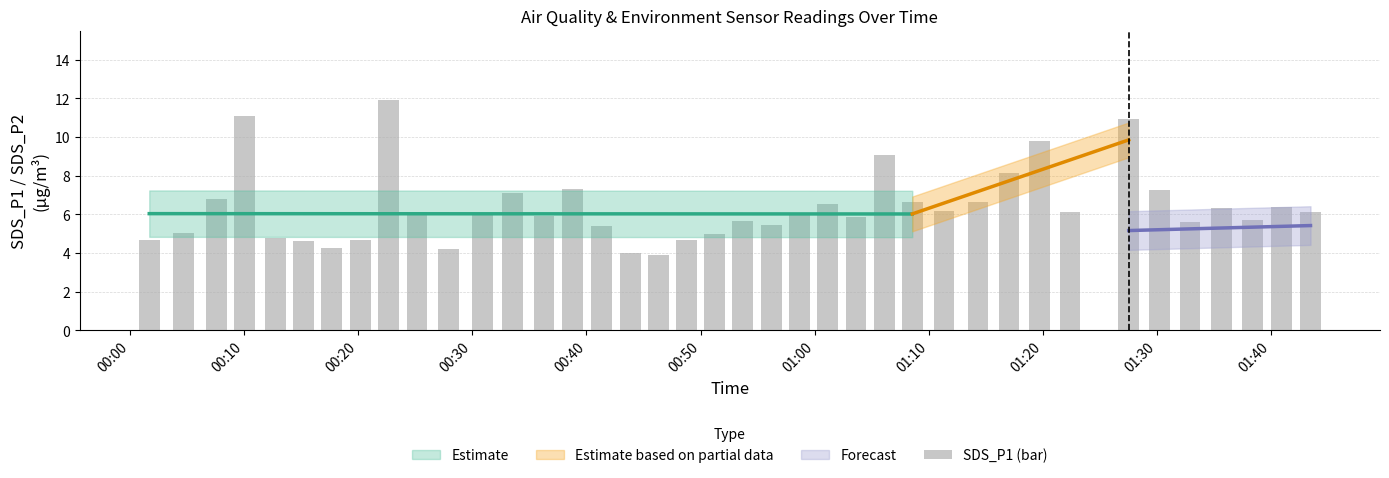

Is it true that the value at 01:40 is 2.7?

False